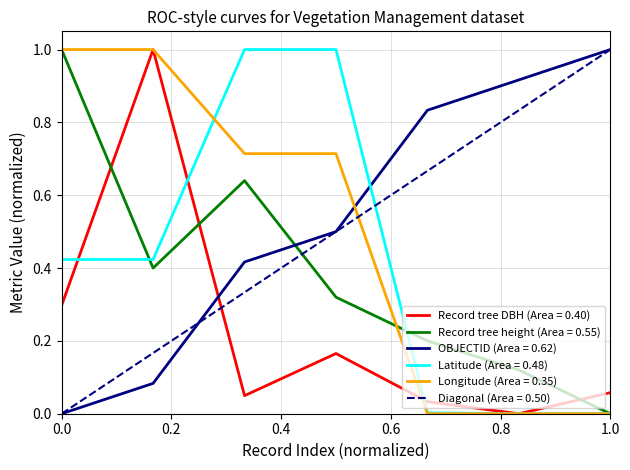

What is the greatest value displayed?

1.0